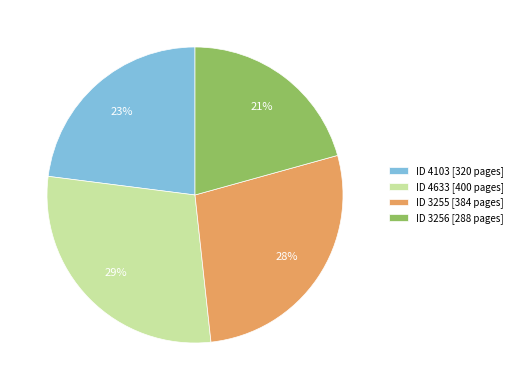

How many segments does this pie chart have?

4